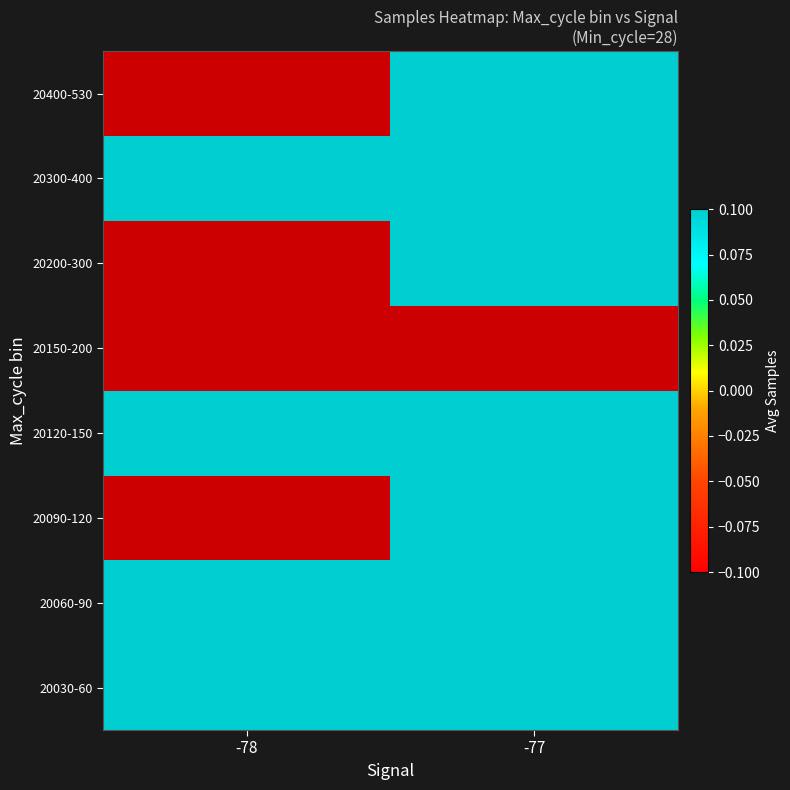

The 20030-60 series shows 2620257.6 at -77. True or false?

False